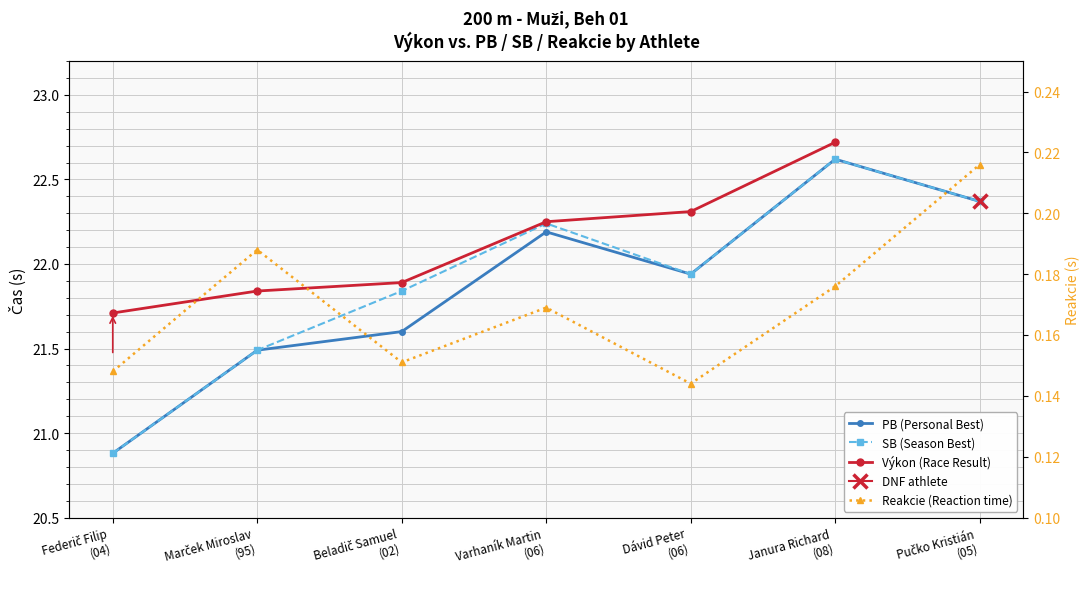

Where is the first local maximum for PB (Personal Best)?

Varhaník Martin
(06)